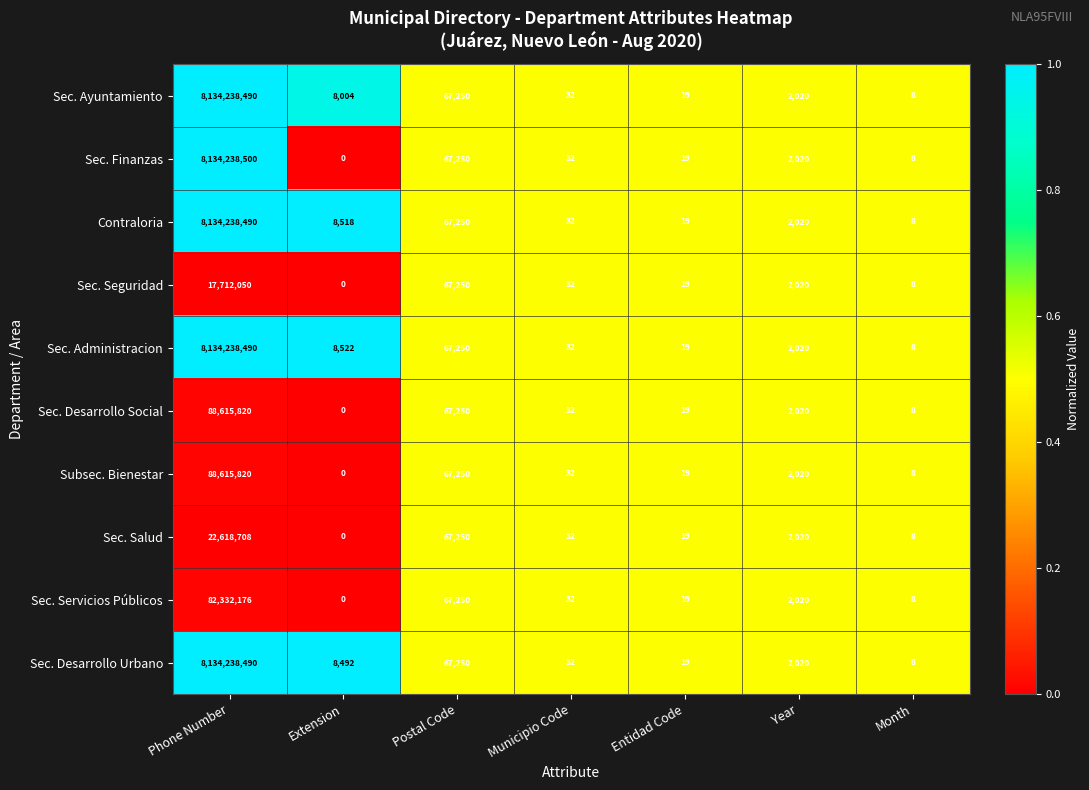

What is the difference between the Sec. Administracion values at Year and Postal Code?

65230